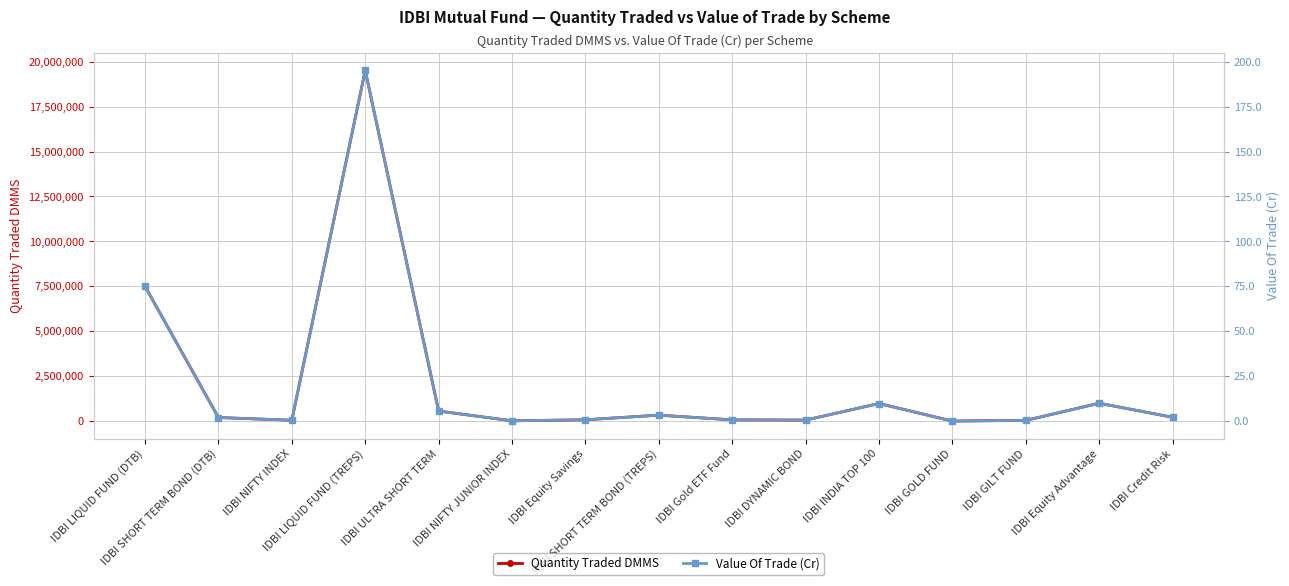

Does the chart have visible grid lines?

Yes